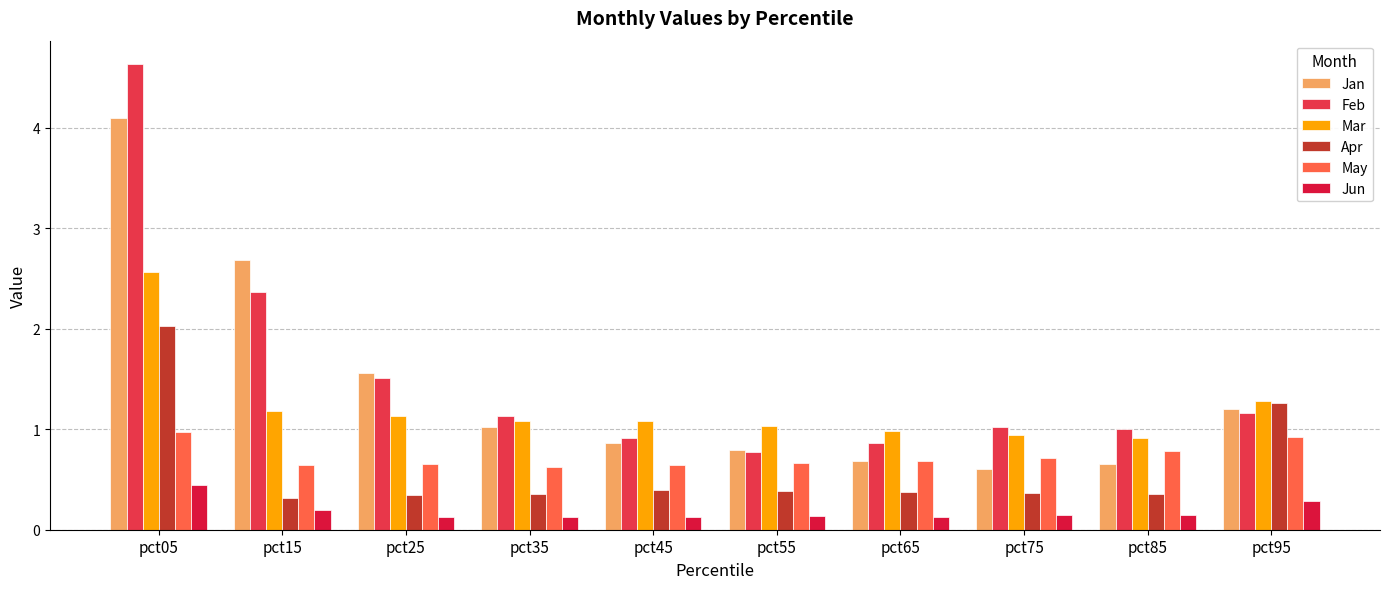

Reading left to right, list all the values displayed in this chart.

Jan: pct05=4.1	pct15=2.7	pct25=1.6	pct35=1.0	pct45=0.9	pct55=0.8	pct65=0.7	pct75=0.6	pct85=0.7	pct95=1.2
Feb: pct05=4.6	pct15=2.4	pct25=1.5	pct35=1.1	pct45=0.9	pct55=0.8	pct65=0.9	pct75=1.0	pct85=1.0	pct95=1.2
Mar: pct05=2.6	pct15=1.2	pct25=1.1	pct35=1.1	pct45=1.1	pct55=1.0	pct65=1.0	pct75=0.9	pct85=0.9	pct95=1.3
Apr: pct05=2.0	pct15=0.3	pct25=0.3	pct35=0.4	pct45=0.4	pct55=0.4	pct65=0.4	pct75=0.4	pct85=0.4	pct95=1.3
May: pct05=1.0	pct15=0.6	pct25=0.7	pct35=0.6	pct45=0.6	pct55=0.7	pct65=0.7	pct75=0.7	pct85=0.8	pct95=0.9
Jun: pct05=0.4	pct15=0.2	pct25=0.1	pct35=0.1	pct45=0.1	pct55=0.1	pct65=0.1	pct75=0.1	pct85=0.1	pct95=0.3